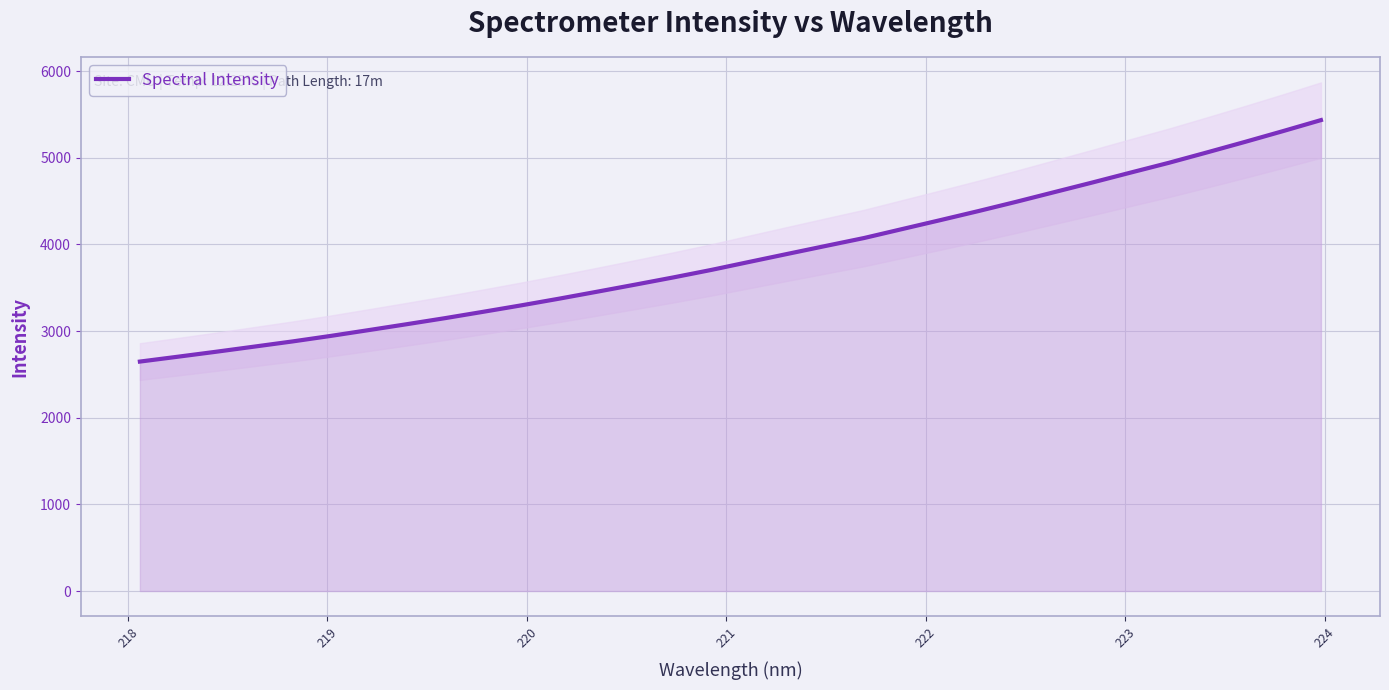

What is the average value?

3854.4